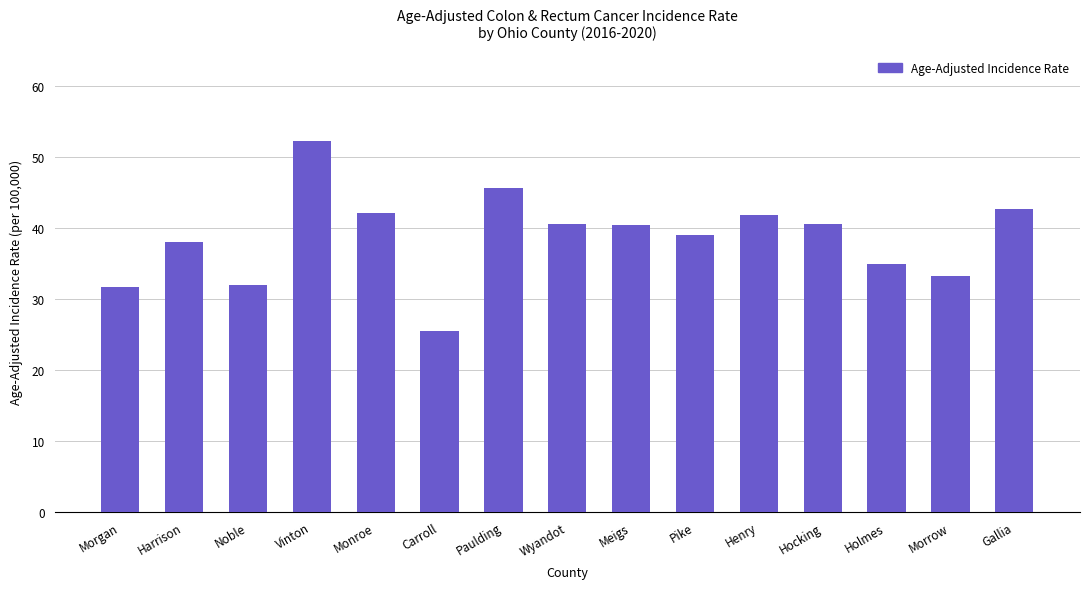

What is the difference between the maximum and minimum values?

26.8